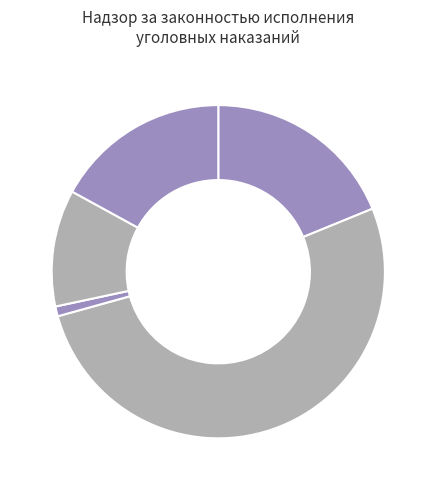

How many segments does this pie chart have?

5